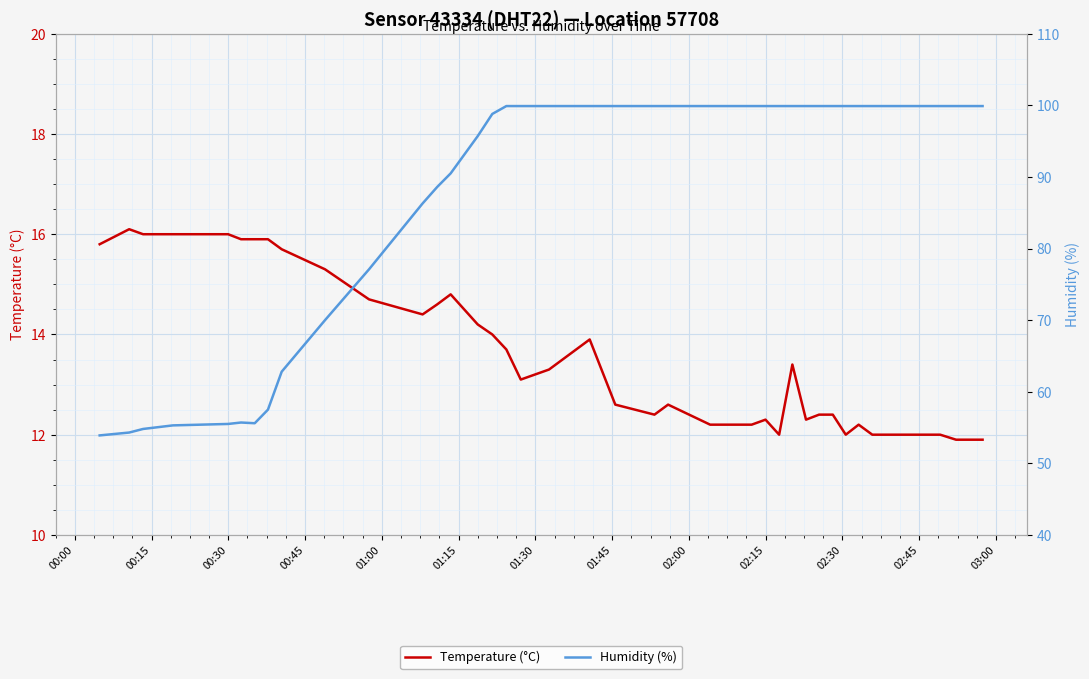

What is the minimum value for Temperature (°C)?

11.9